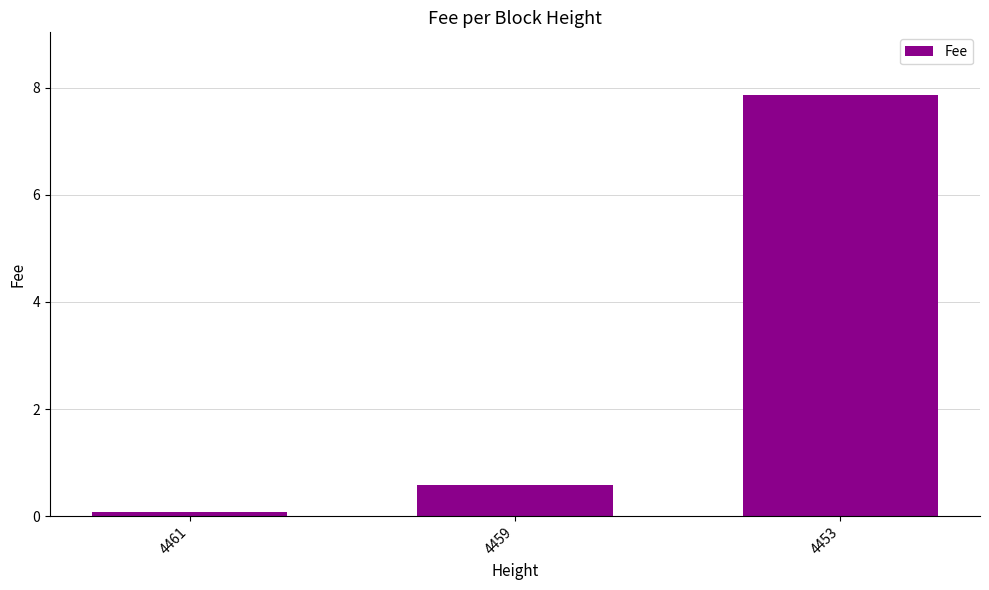

Does the chart contain stacked bars?

No